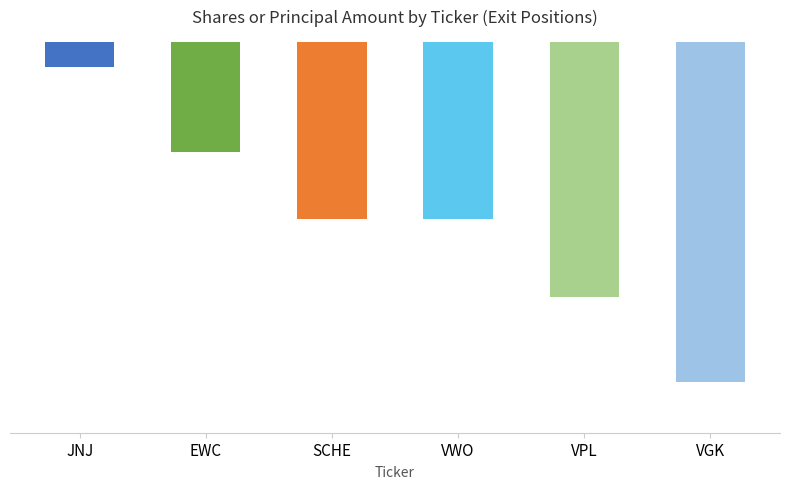

Reading left to right, list all the values displayed in this chart.

JNJ=-2600	EWC=-11300	SCHE=-18200	VWO=-18200	VPL=-26200	VGK=-34900